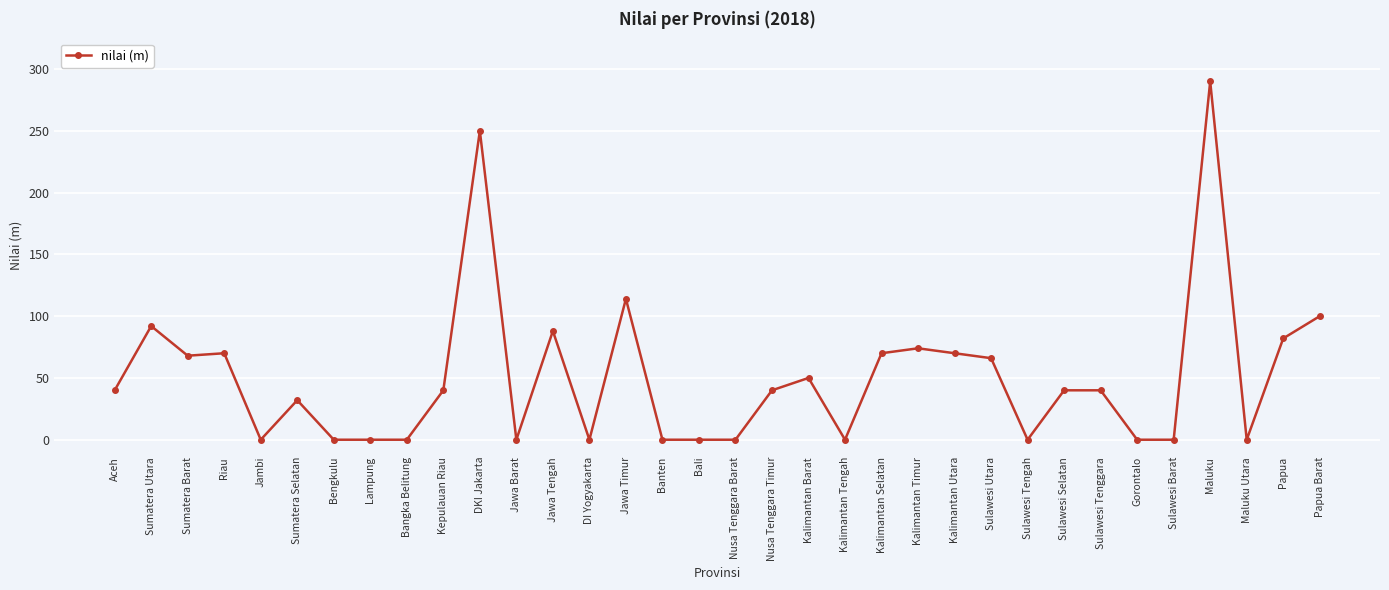

True or false: the data shows 100 at Papua Barat.

True